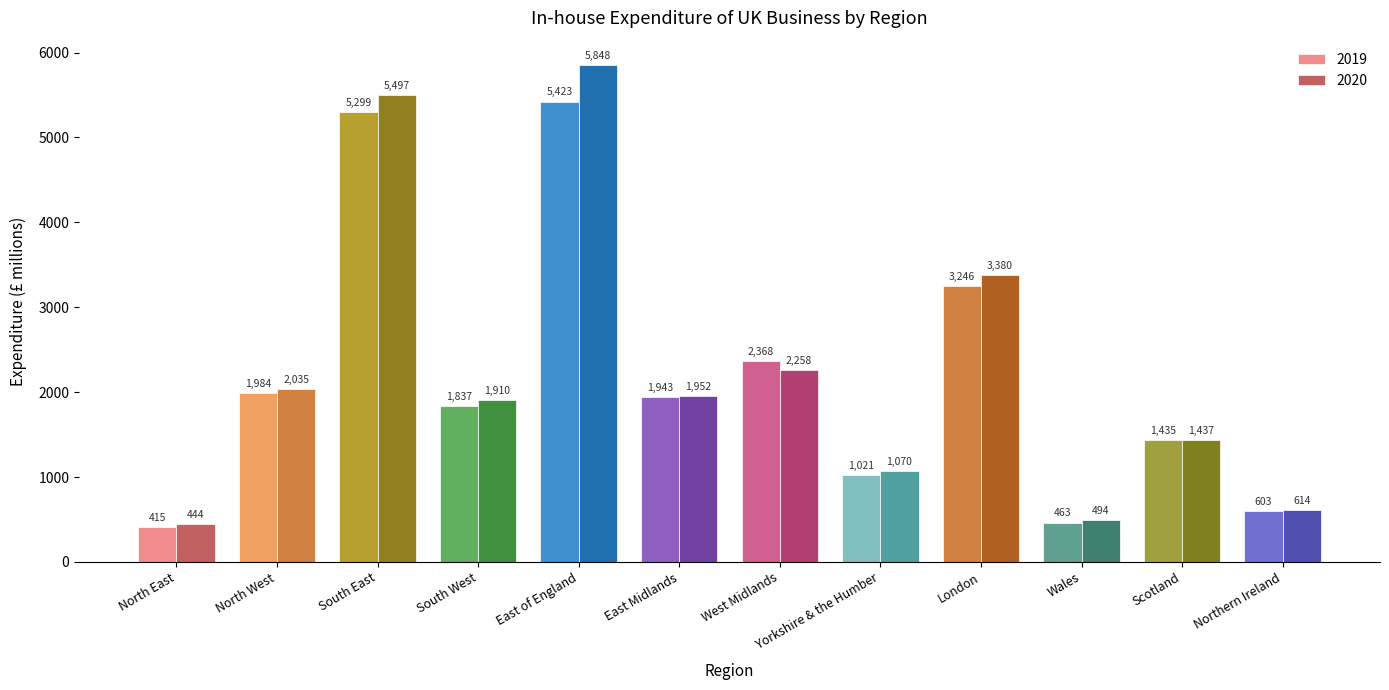

What is the label of the 5th bar from the right?

Yorkshire & the Humber